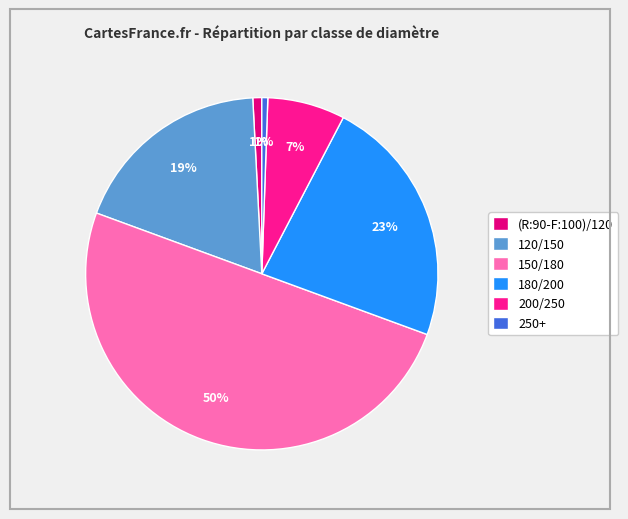

Does any single category account for the majority?

No